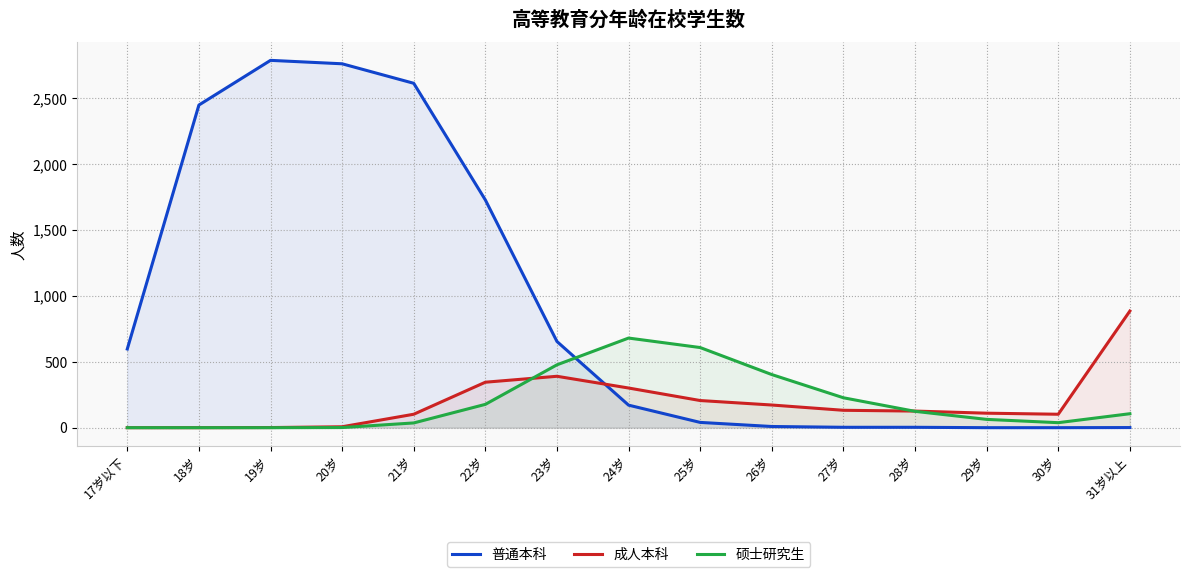

What is the label of the 15th point from the left?

31岁以上